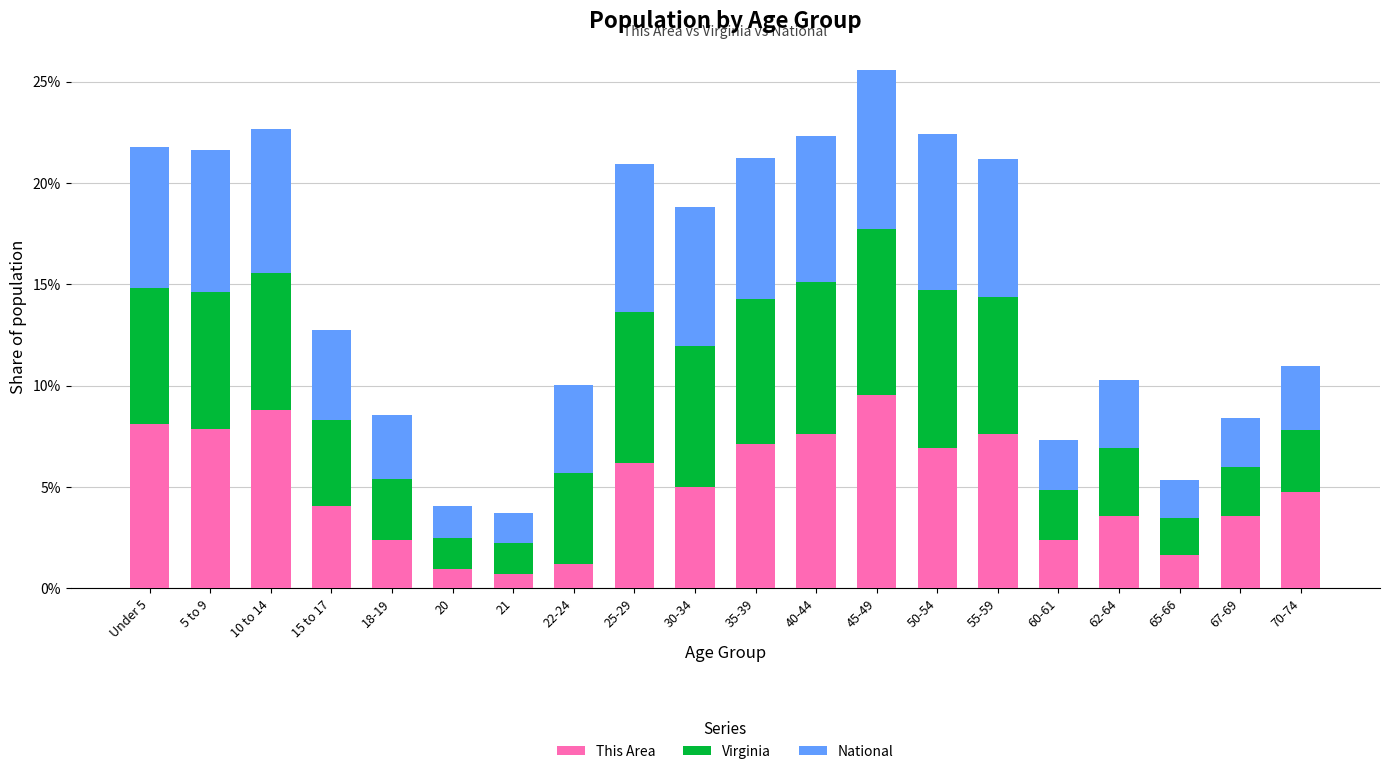

What is the difference between the This Area values at 55-59 and 62-64?

4.0